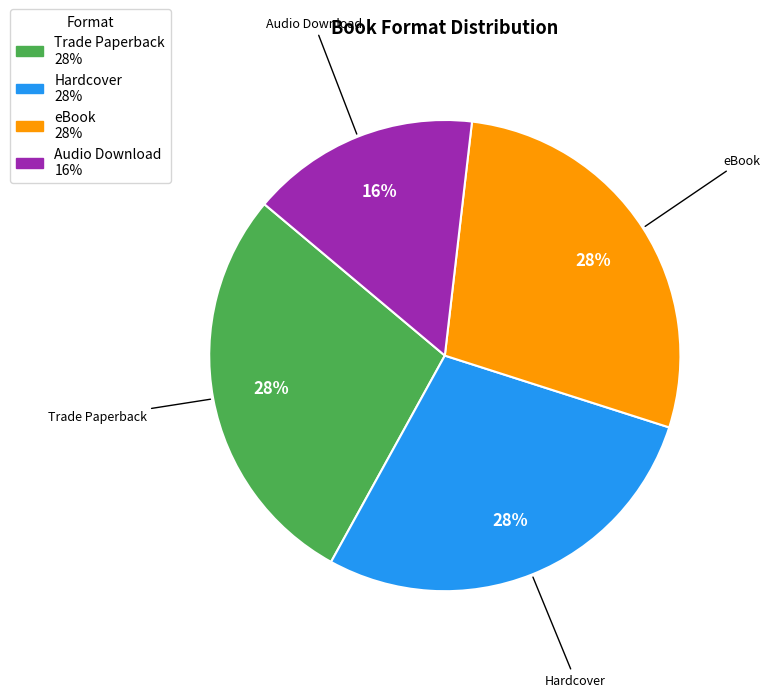

Combined, do Hardcover and eBook account for over 50%?

Yes